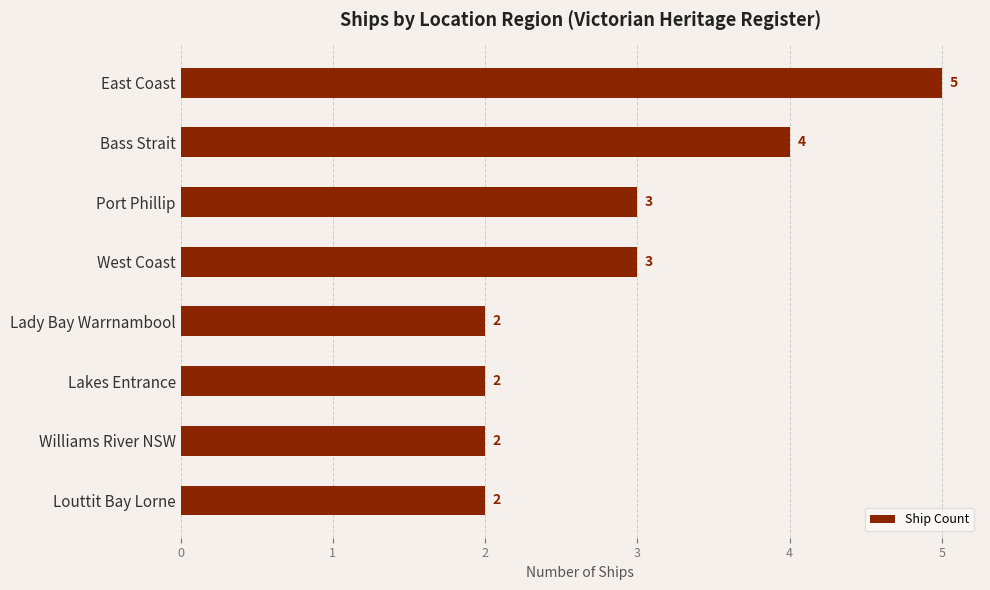

How many data points does each series have?

8